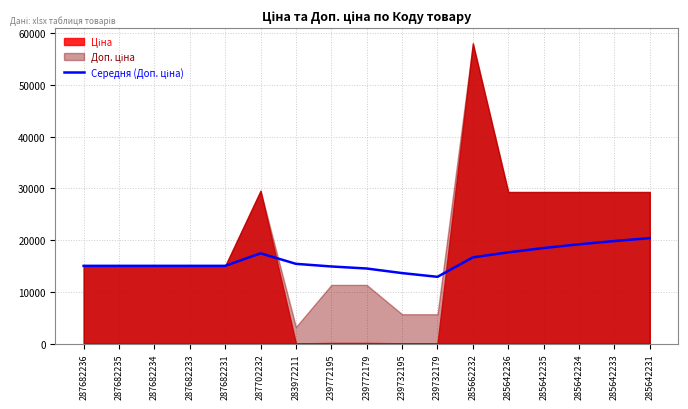

What is the value of the 7th point from the left?

15407.1